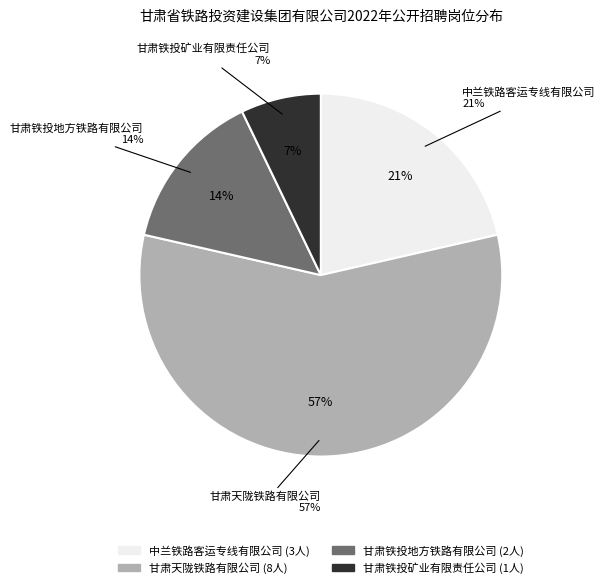

What percentage is the 甘肃铁投地方铁路有限公司 slice, to the nearest percent?

14%